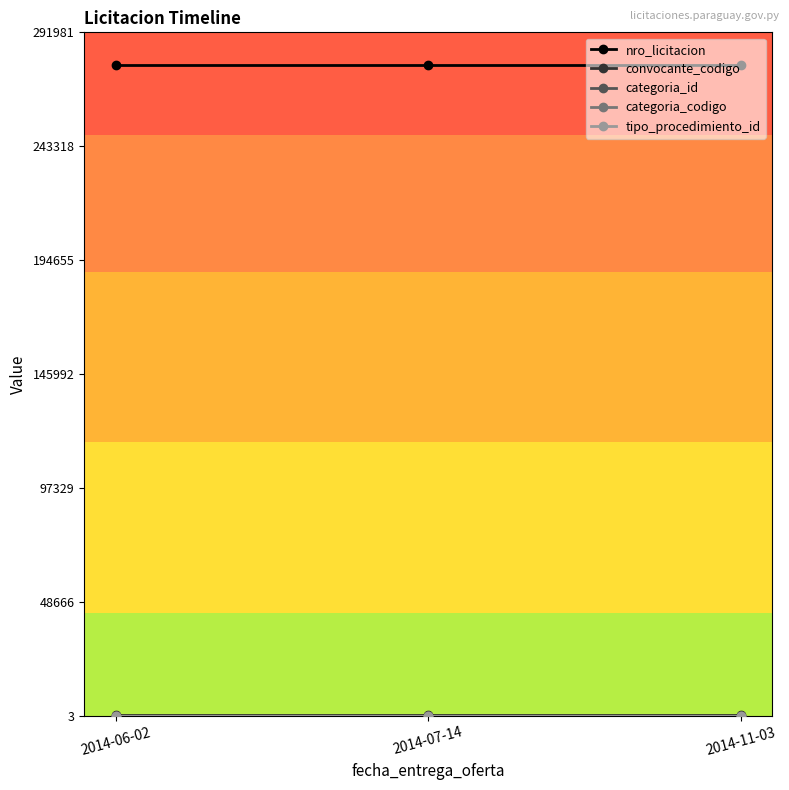

What is the lowest value of the nro_licitacion series?

278077